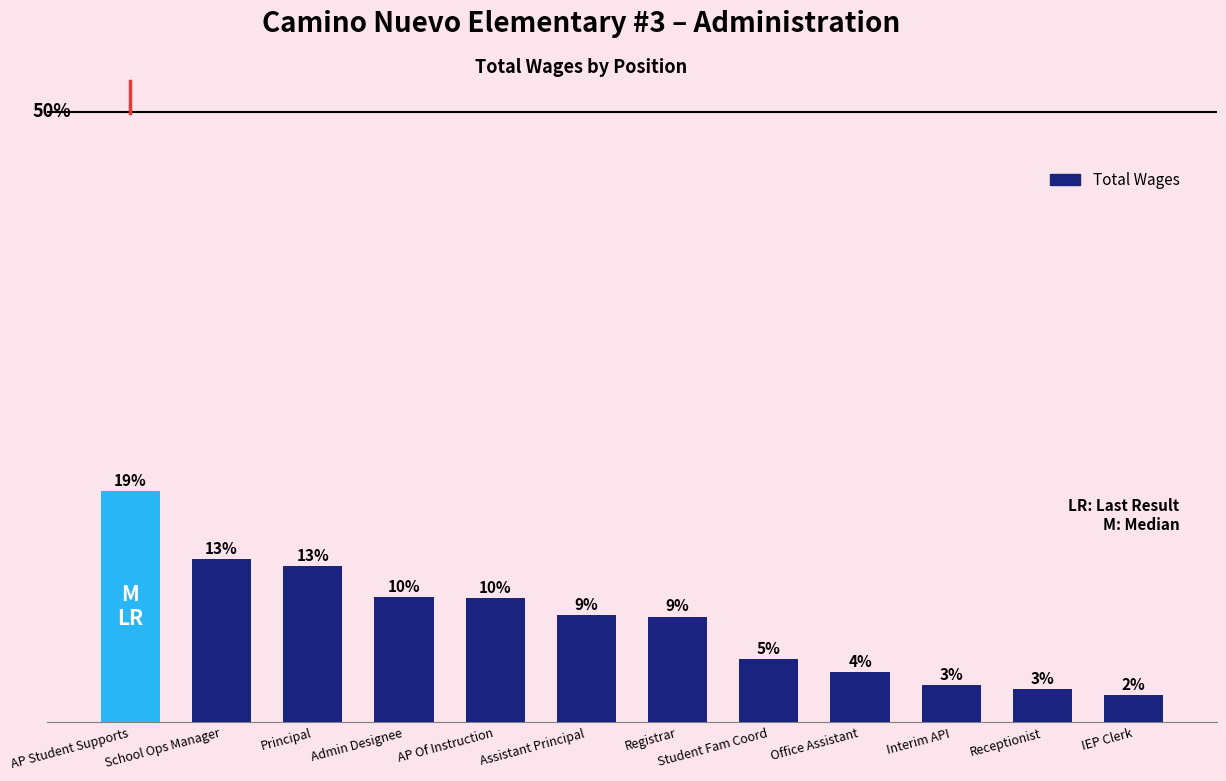

Rank the categories by value from lowest to highest.

IEP Clerk, Receptionist, Interim API, Office Assistant, Student Fam Coord, Registrar, Assistant Principal, AP Of Instruction, Admin Designee, Principal, School Ops Manager, AP Student Supports